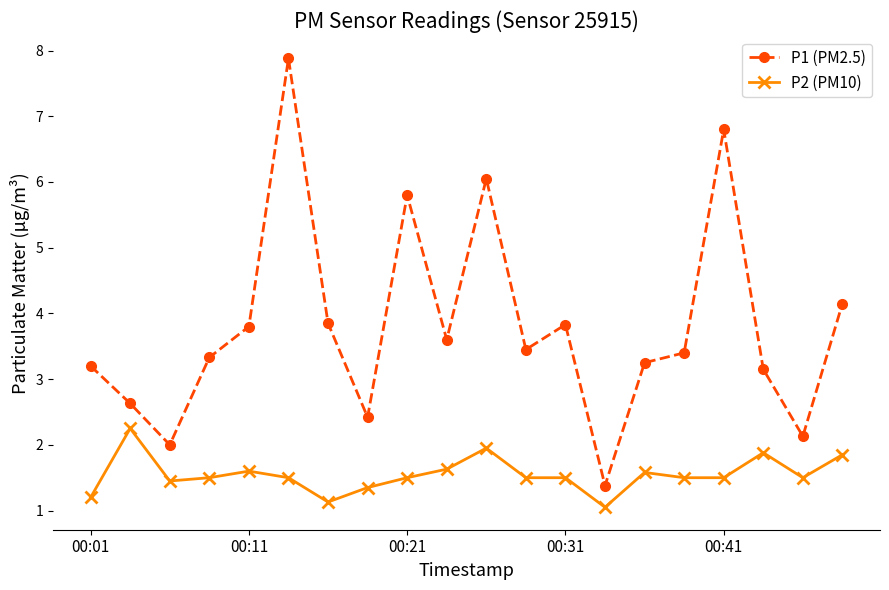

Which series has the widest spread of values?

P1 (PM2.5)